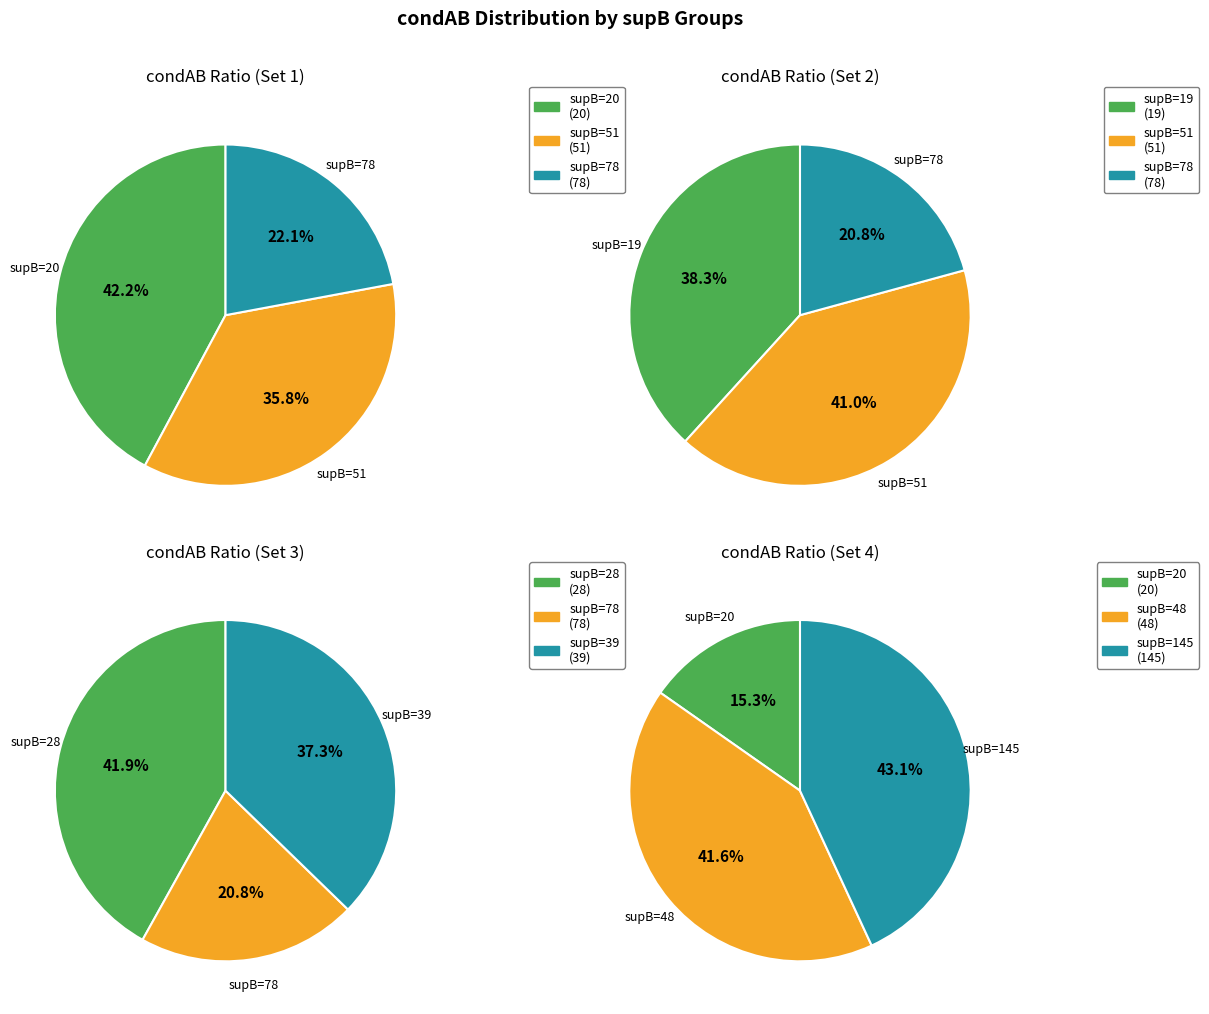

Which category has the biggest portion of the pie?

supB=20